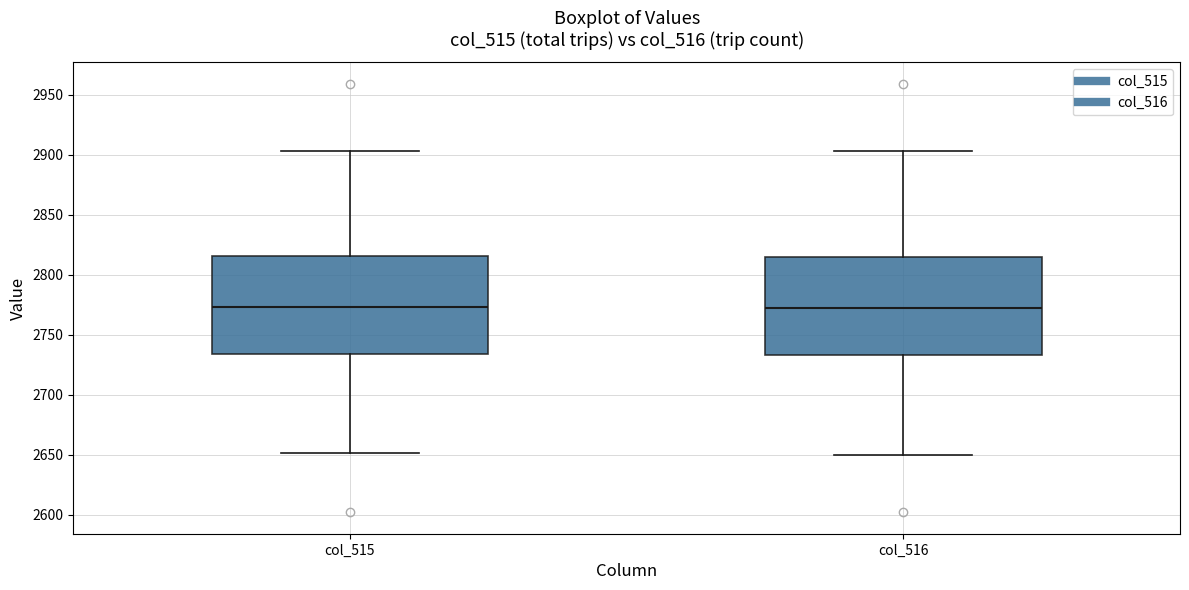

Reading left to right, read every box against the y-axis: the position of its median line, the range the box covers, and the ends of its whiskers. The values are not printed on the chart, so give them approximately, as read against the axis.

col_515: median 2775, box 2735 to 2815, whiskers 2650 to 2905
col_516: median 2775, box 2735 to 2815, whiskers 2650 to 2905